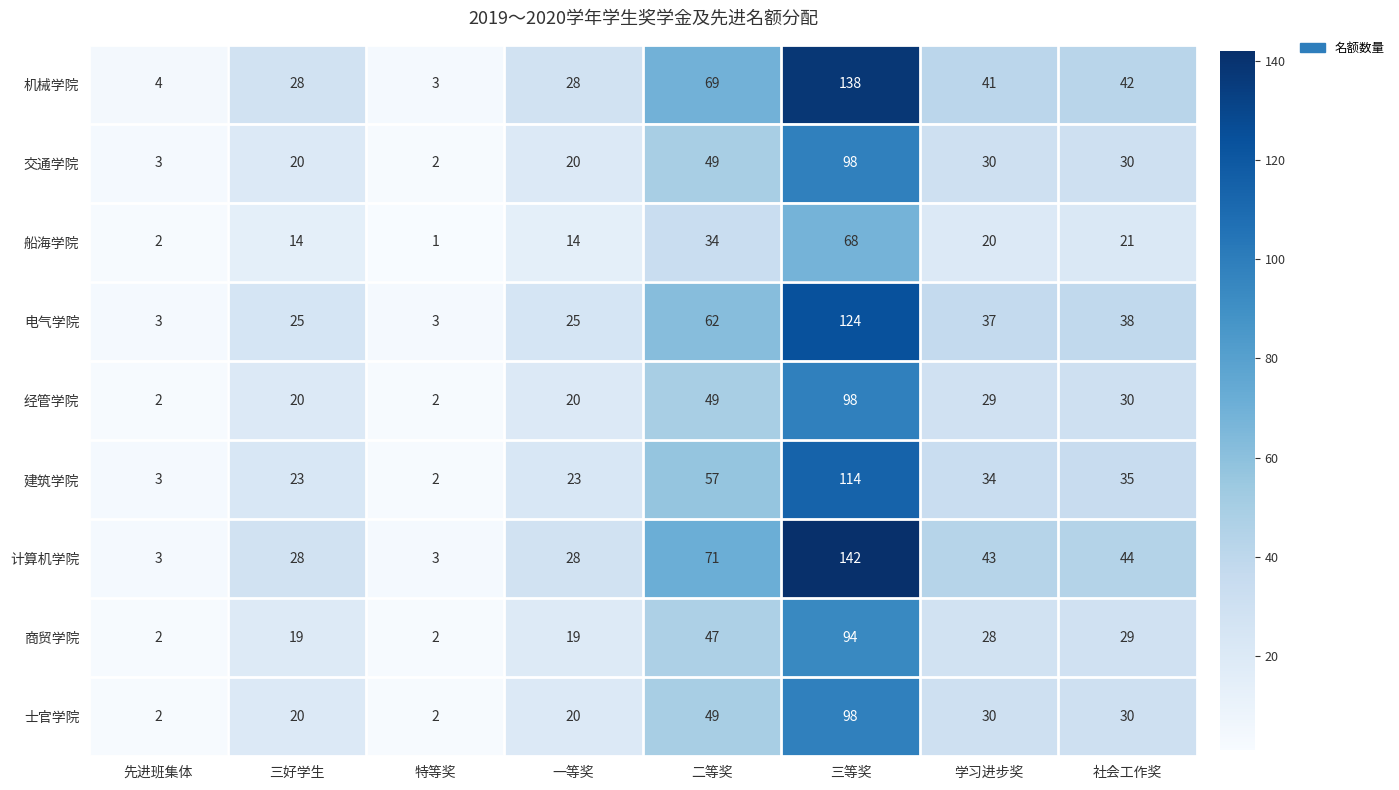

What is the total value across all series at 三好学生?

197